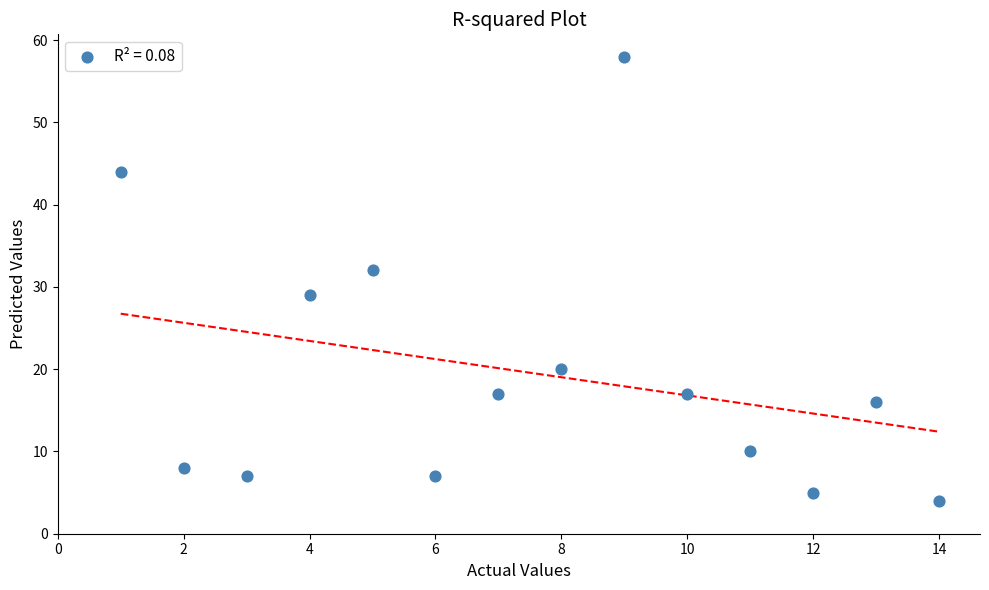

What Y value in the scatter plot is closest to 31?

32